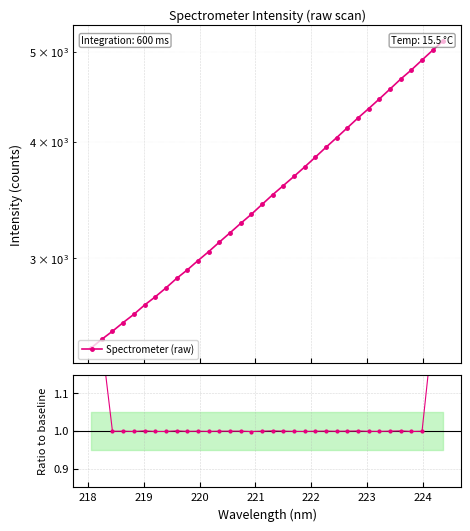

Is it true that Ratio to smooth equals 1.0 at 219?

True